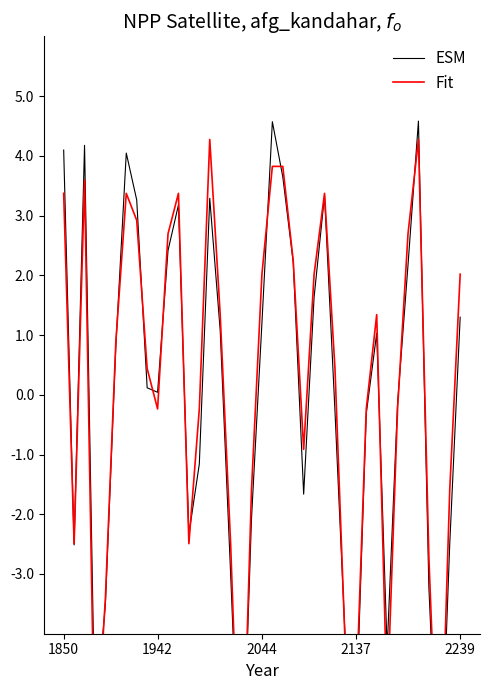

How many positive values does the ESM series have?

21